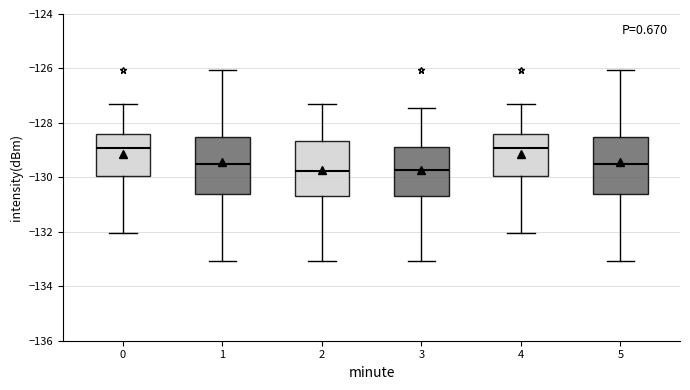

Where does the median line of the box at x = 0 sit on the y-axis? The values are not printed on the chart, so give them approximately, as read against the axis.

-129.0